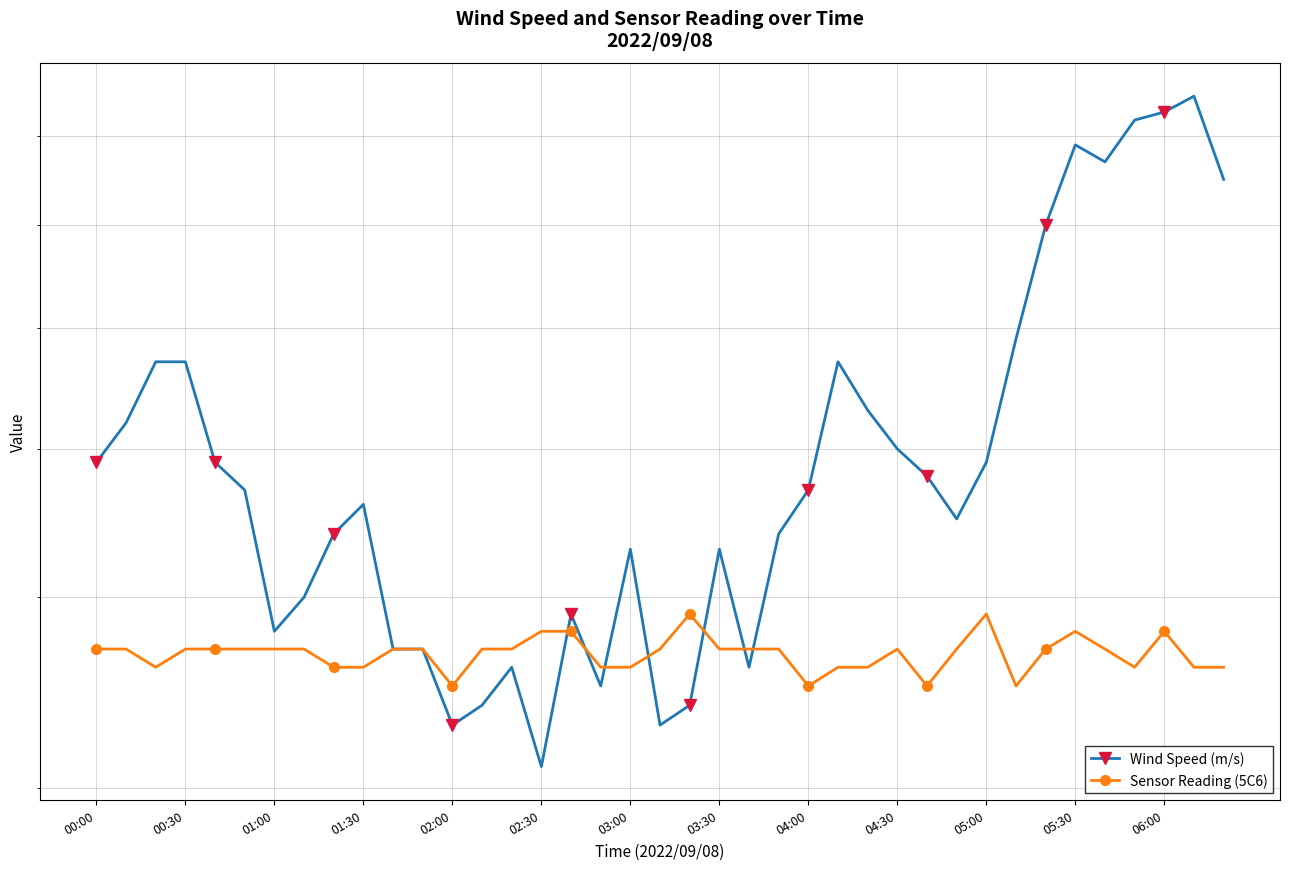

What is the difference between the maximum and minimum values in the Wind Speed (m/s) series?

5.4